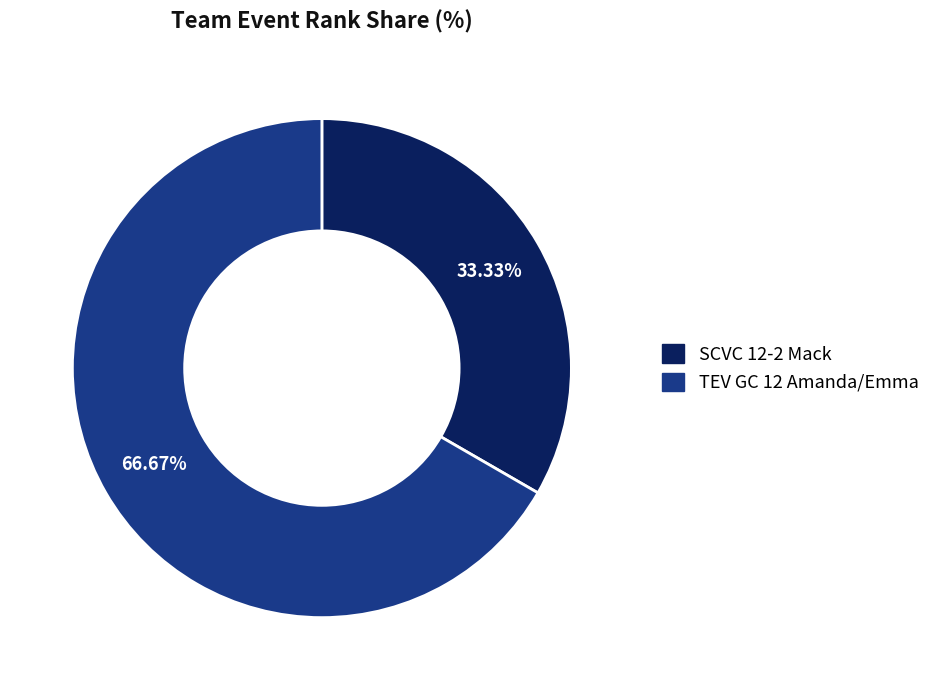

Is the sum of SCVC 12-2 Mack and TEV GC 12 Amanda/Emma greater than half?

Yes